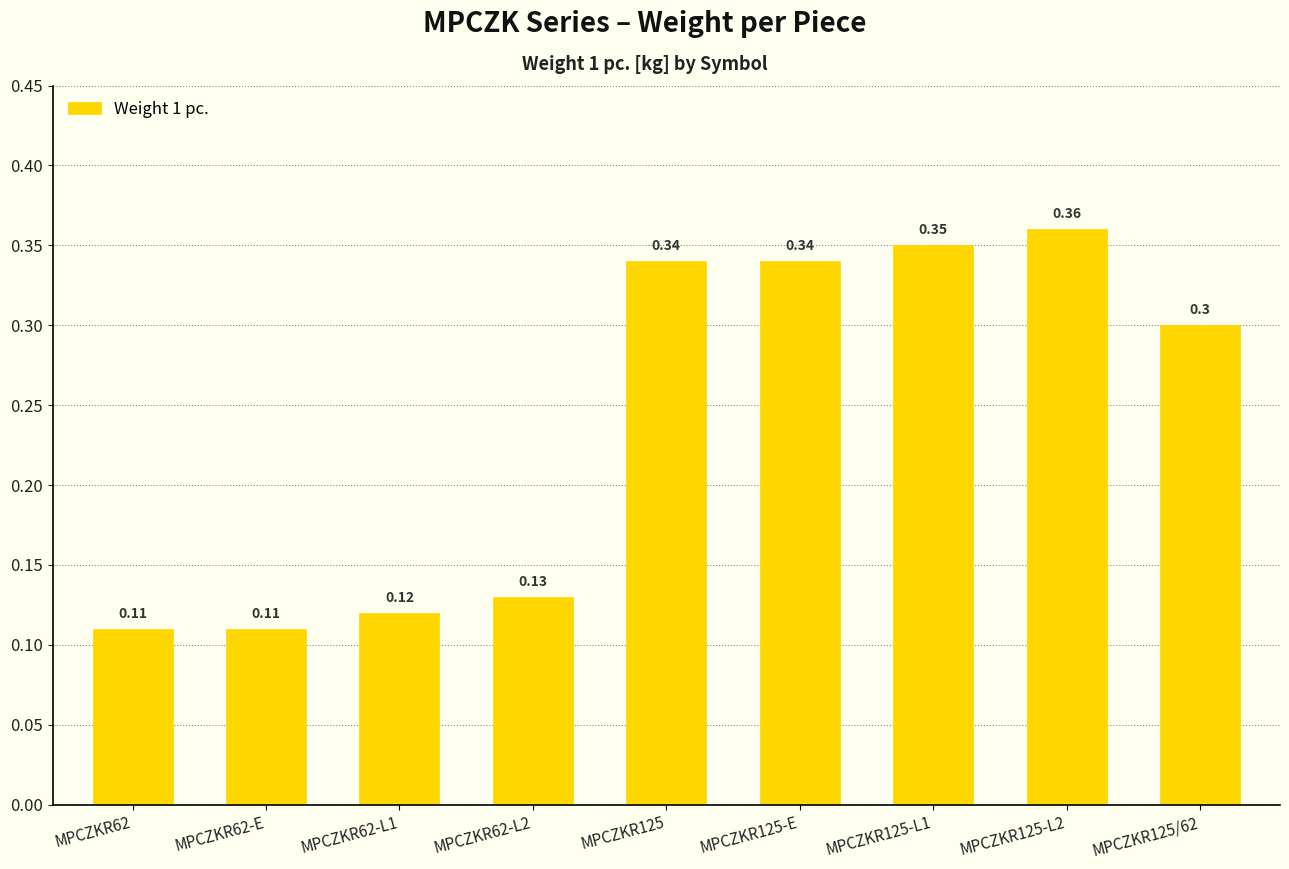

Between MPCZKR125 and MPCZKR62-E, which is larger?

MPCZKR125